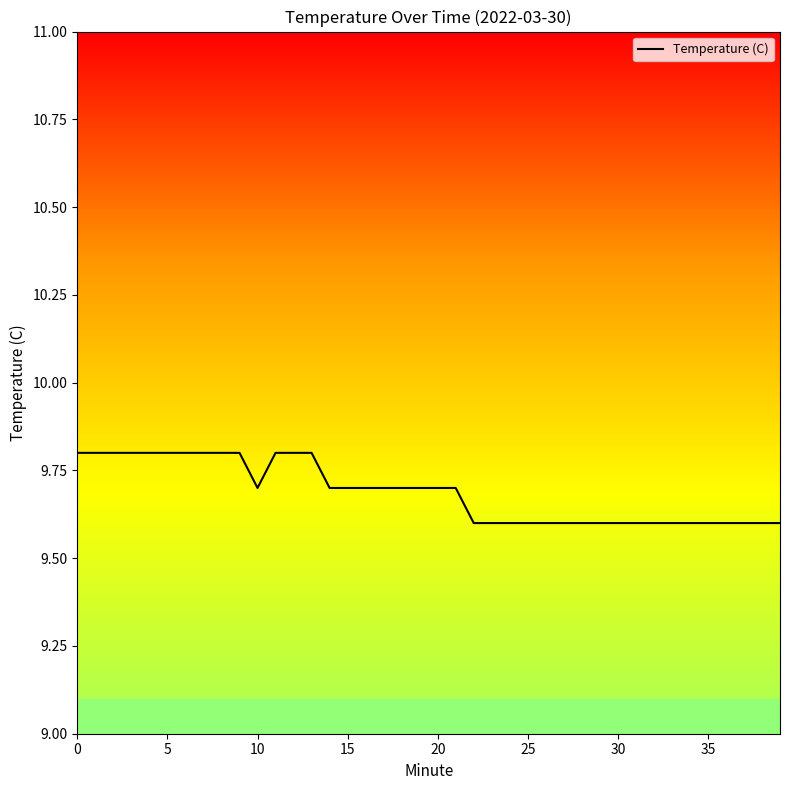

What is the greatest value displayed?

9.8